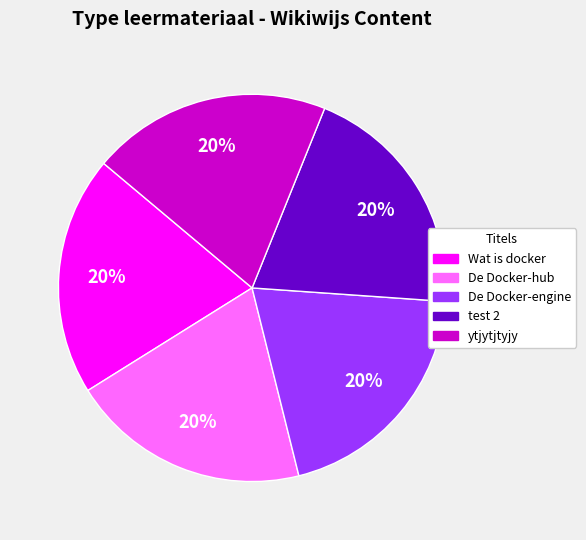

The test 2 slice represents 20% of the pie. True or false?

True